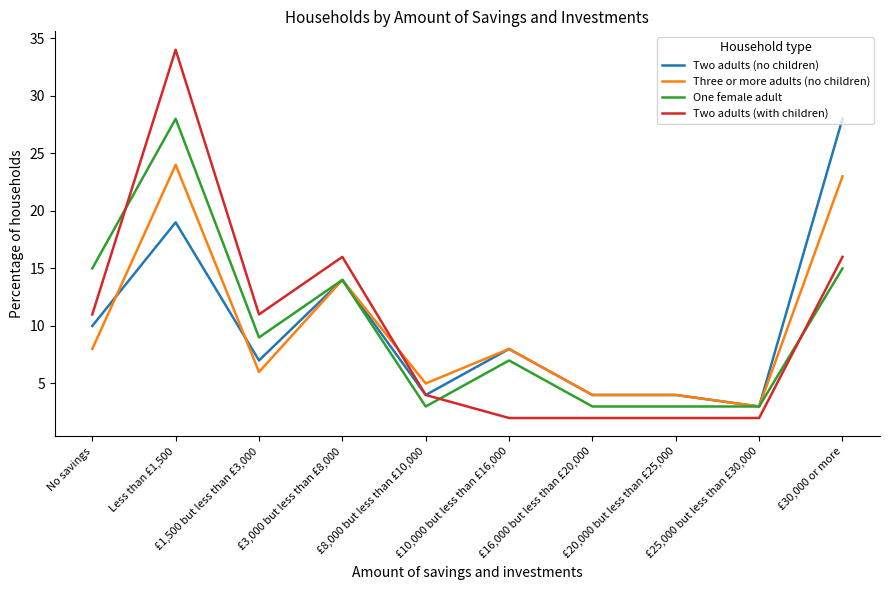

Is the value of Two adults (with children) at Less than £1,500 greater than the value of Three or more adults (no children) at £20,000 but less than £25,000?

Yes